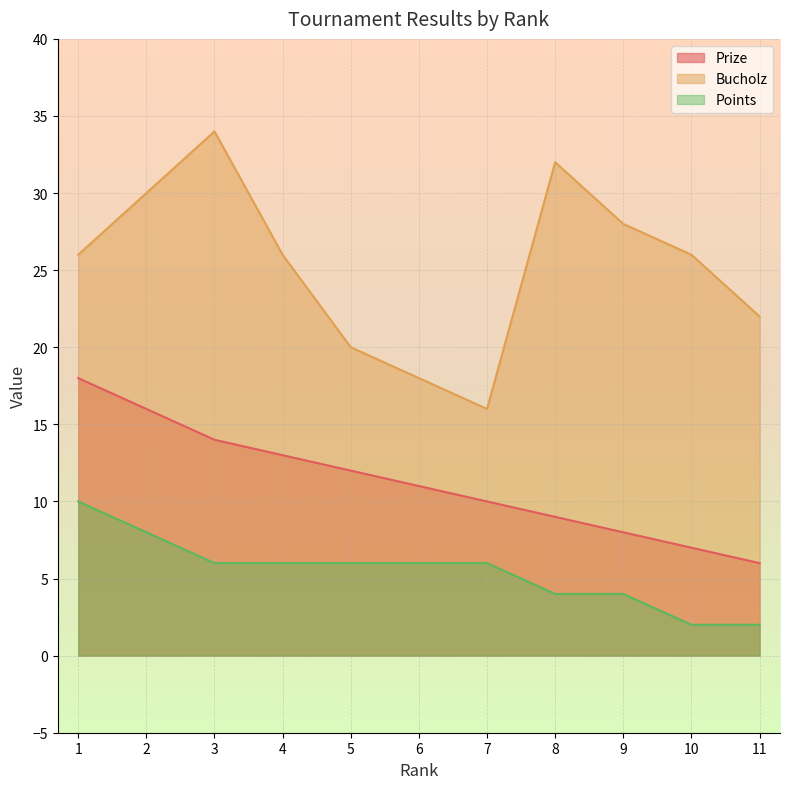

Count the number of categories in the chart.

11